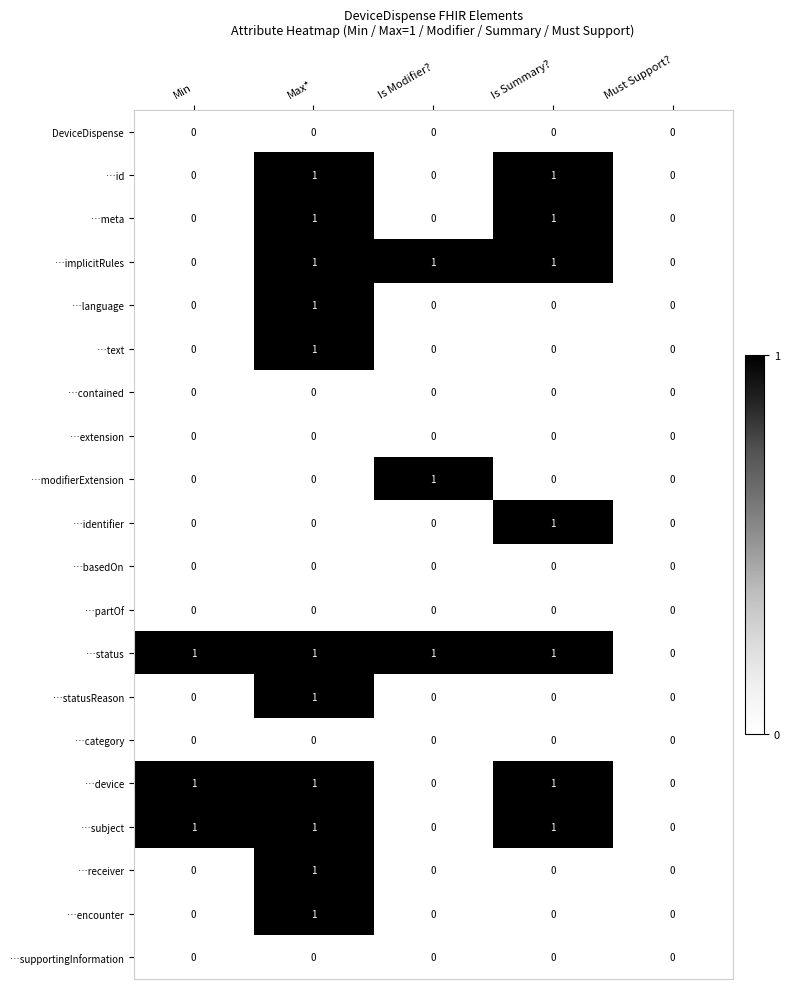

How many …statusReason values are between 0 and 1?

5